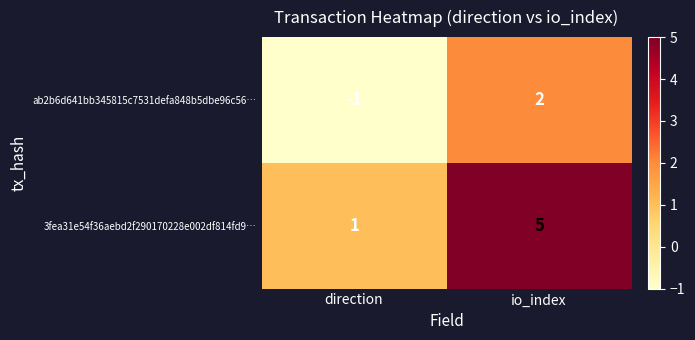

How many data points does each series have?

2